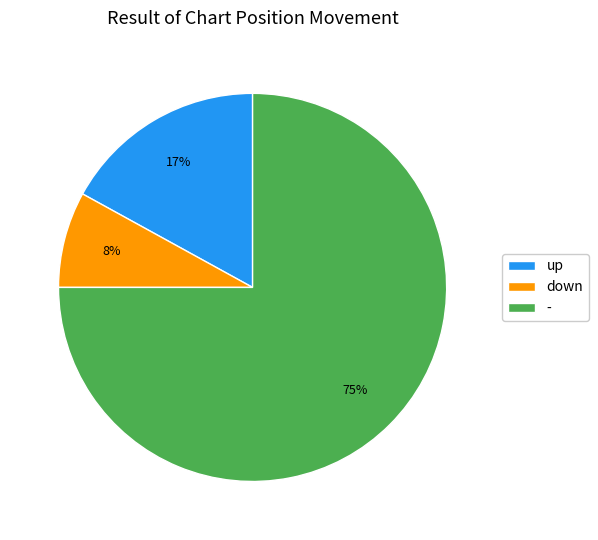

Is it true that - is 75% of the pie?

True